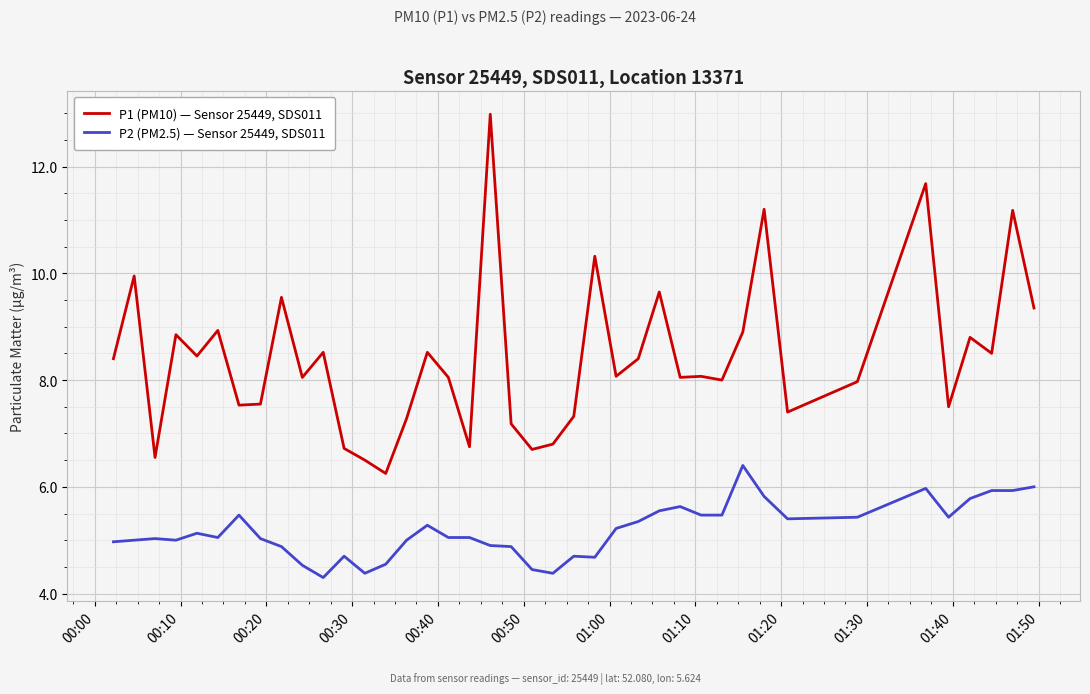

What are all the series names shown in the legend?

P1 (PM10) — Sensor 25449, SDS011, P2 (PM2.5) — Sensor 25449, SDS011